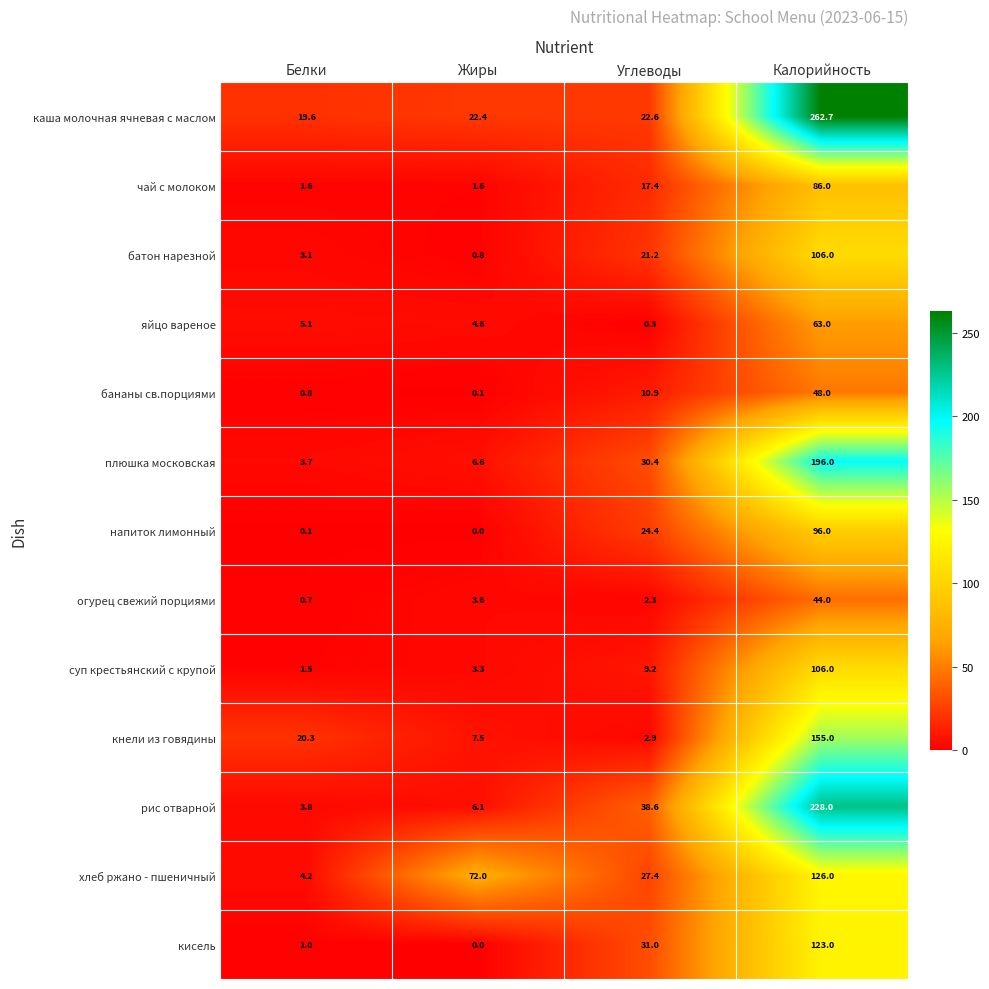

True or false: каша молочная ячневая с маслом has a value of 12.2 at Белки.

False